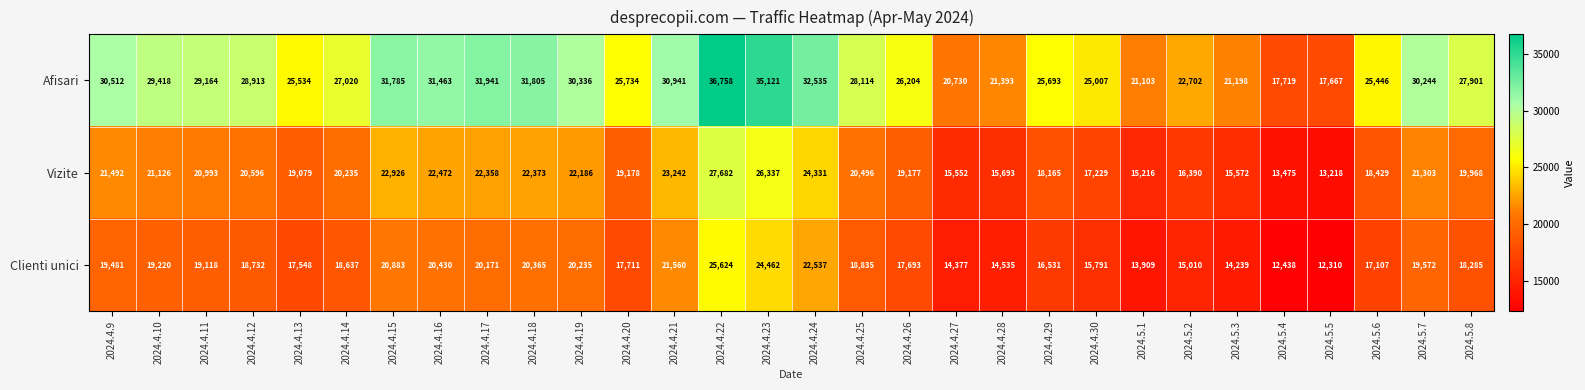

Which category has the highest value across all series?

2024.4.22